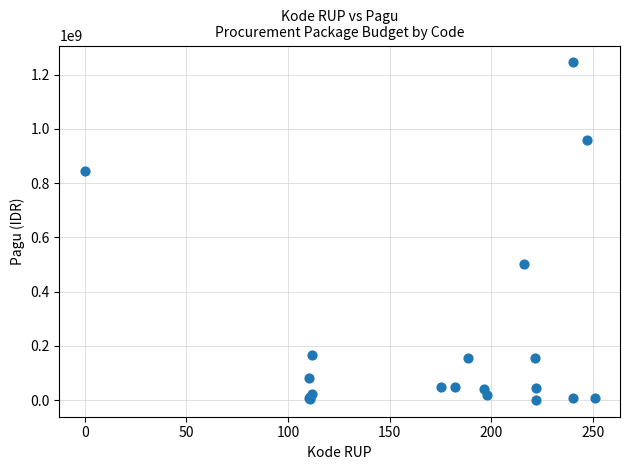

What Y value in the scatter plot is closest to 622840000?

499932000